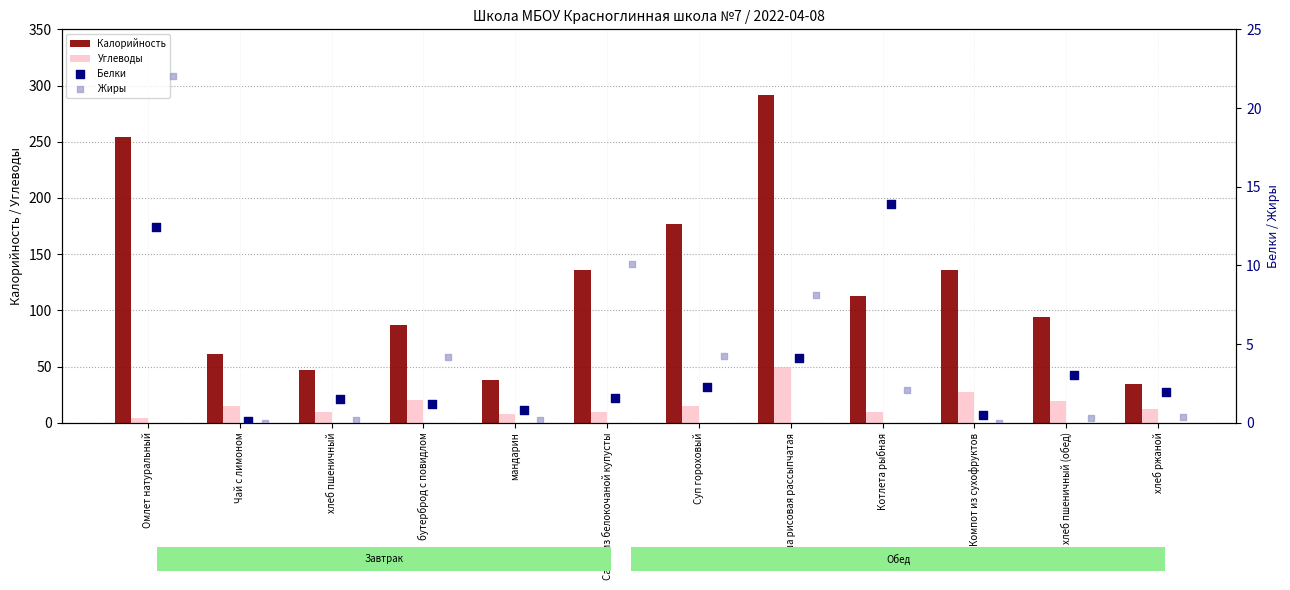

The Калорийность series shows 34.8 at хлеб ржаной. True or false?

True